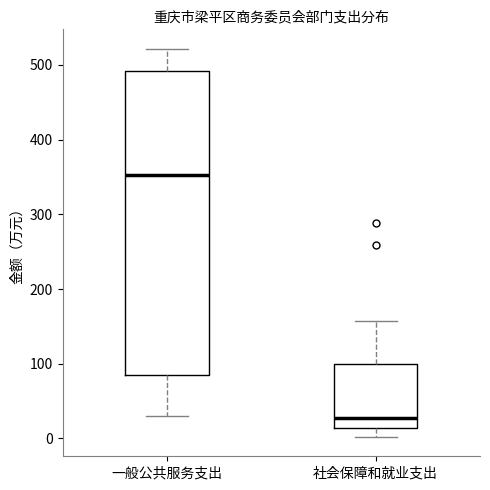

Reading left to right, read every box against the y-axis: the position of its median line, the range the box covers, and the ends of its whiskers. The values are not printed on the chart, so give them approximately, as read against the axis.

一般公共服务支出: median 350, box 80 to 490, whiskers 30 to 520
社会保障和就业支出: median 30, box 10 to 100, whiskers 0 to 160